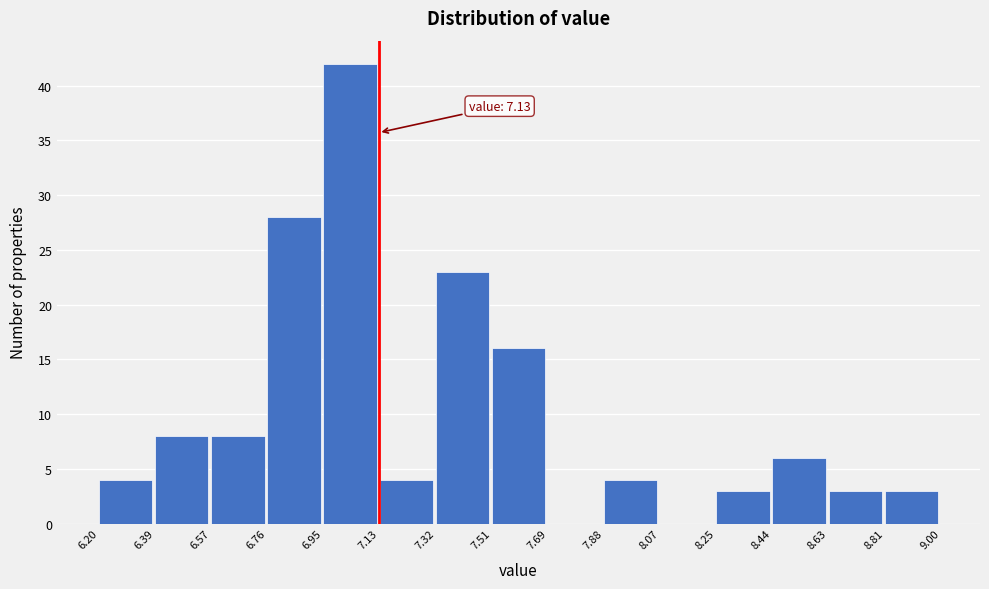

Over which range of the x-axis is the bar tallest?

6.95 to 7.13